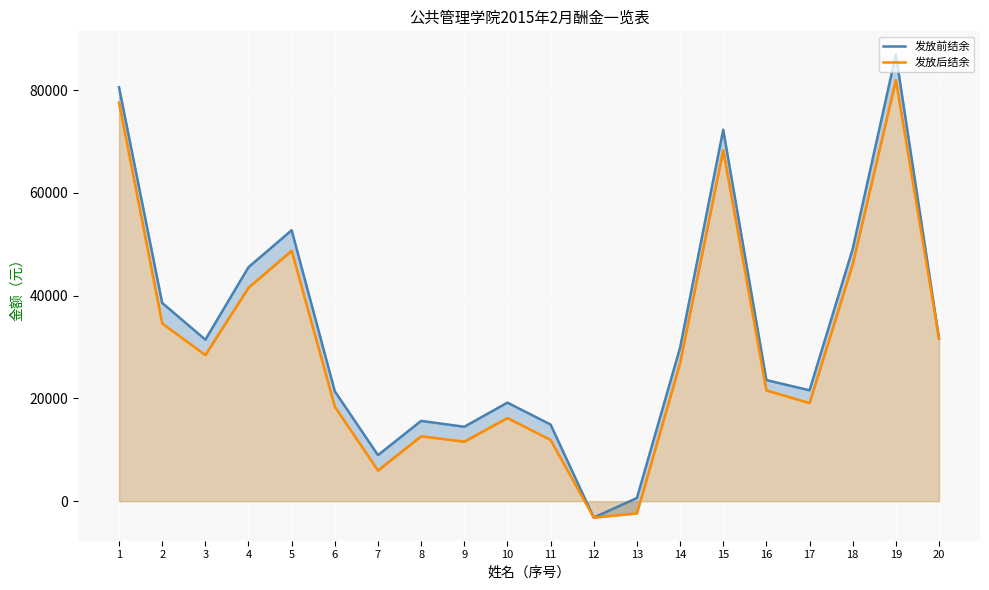

Does the chart display data point markers on the line(s)?

No